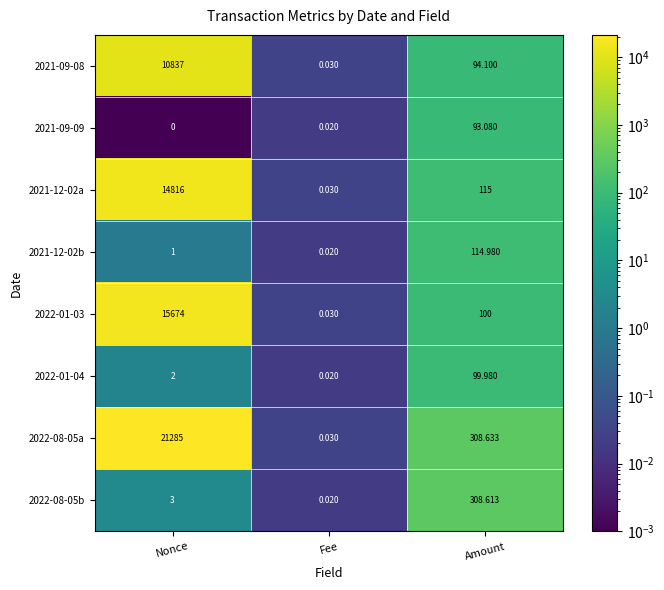

Rank the categories by 2022-08-05a value from lowest to highest.

Fee, Amount, Nonce